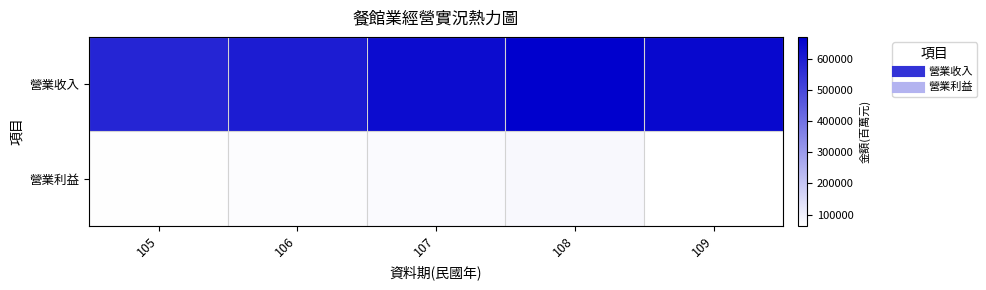

What is the greatest value displayed?

669513